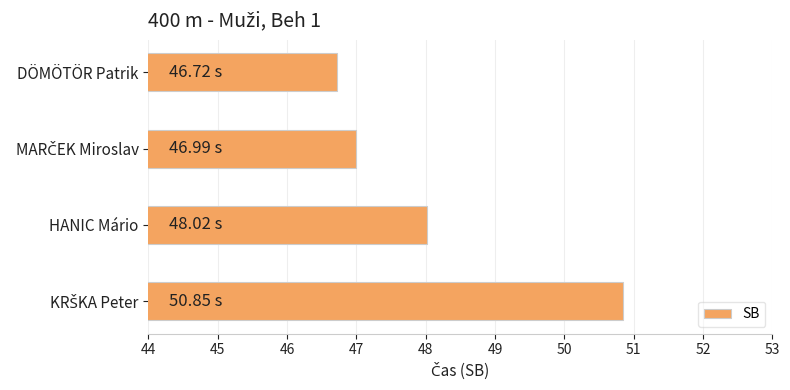

What is the difference between the values at HANIC Mário and DÖMÖTÖR Patrik?

1.3